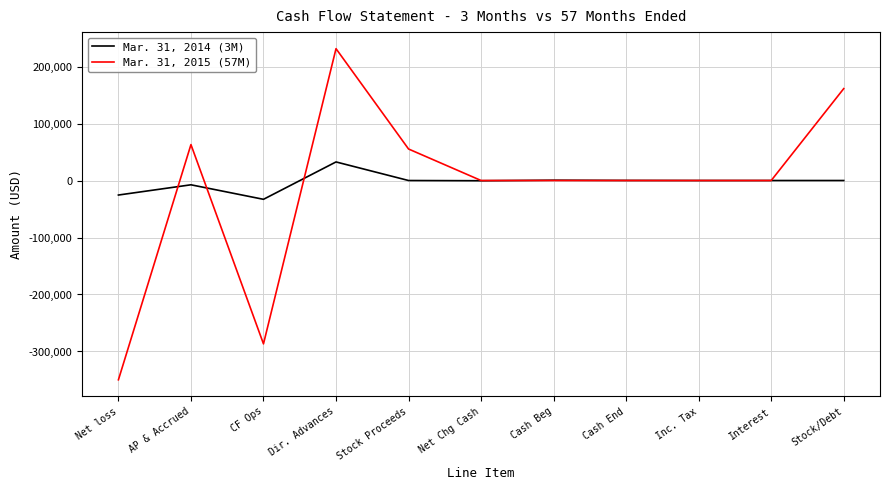

Is it true that Mar. 31, 2015 (57M) equals 0 at Interest?

True